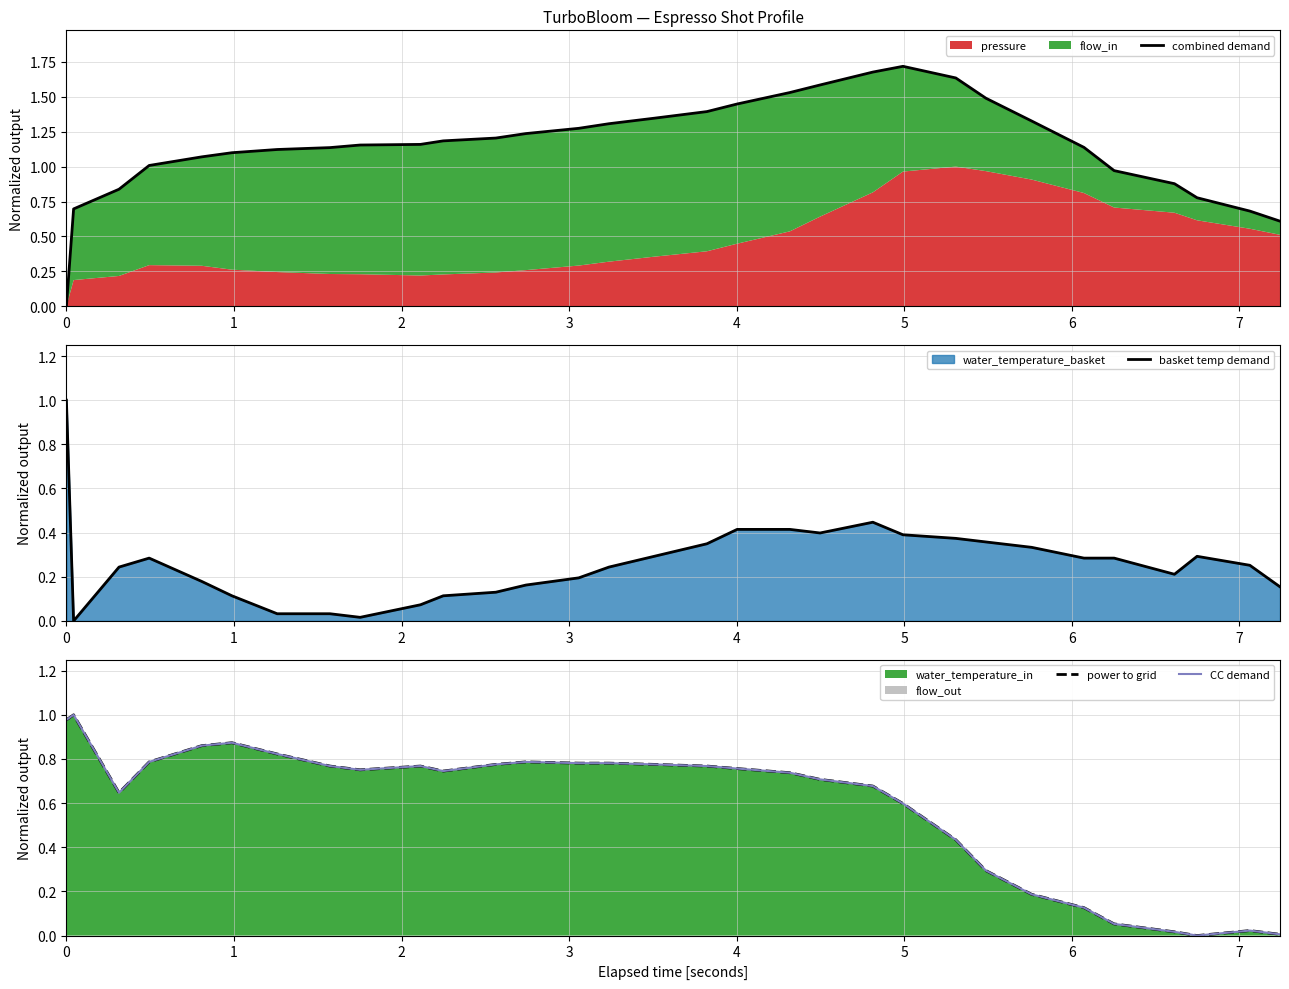

What is the difference between the power to grid values at 24 and 19?

0.5